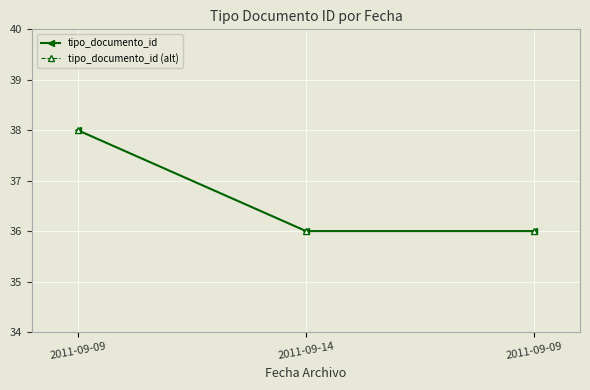

What is the smallest value displayed?

36